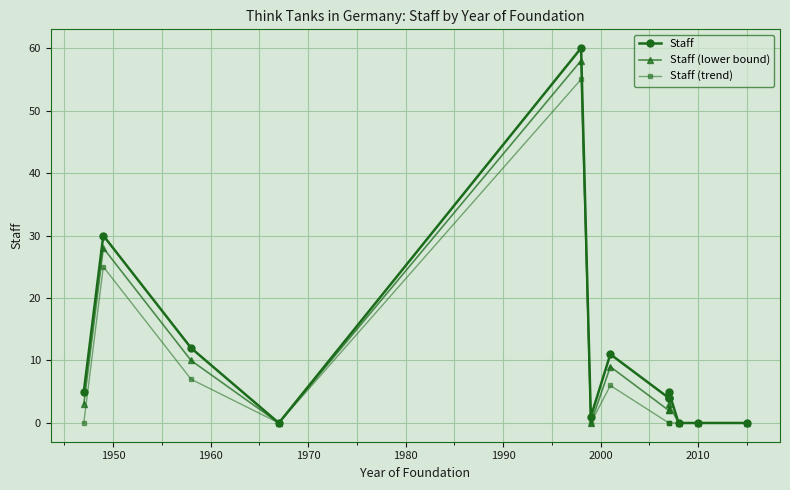

Rank the series by their average value, from lowest to highest.

Staff (trend), Staff (lower bound), Staff